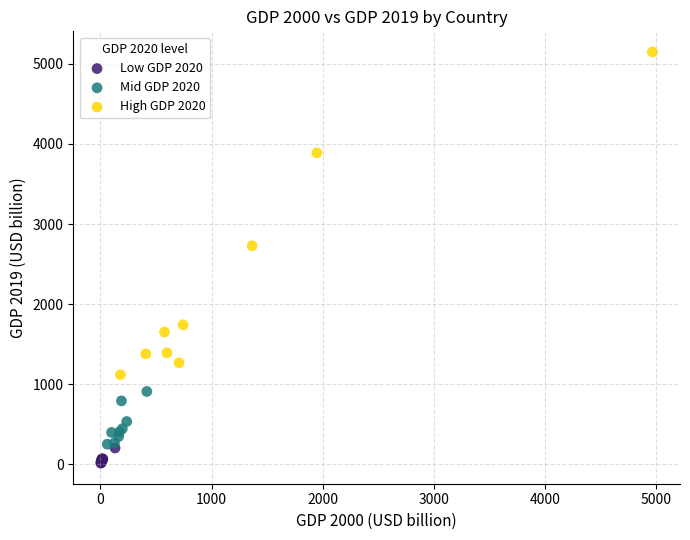

Which series reaches the minimum Y coordinate?

Low GDP 2020